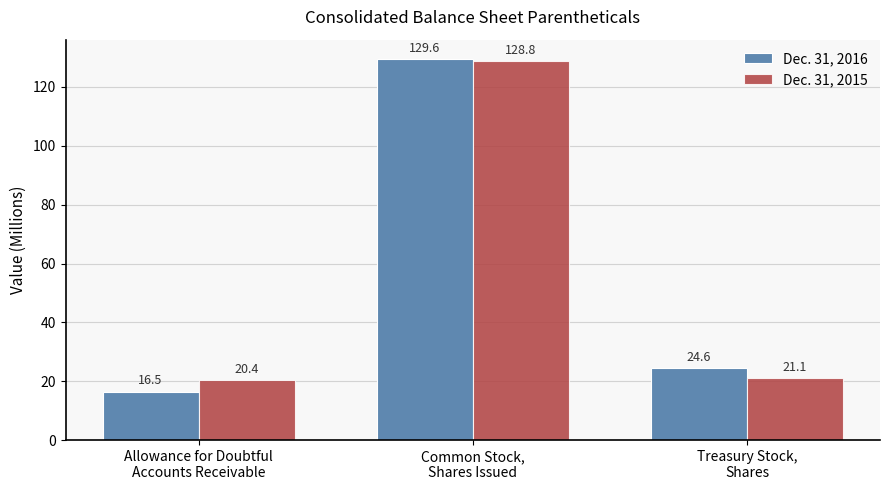

What is the value of the Dec. 31, 2016 bar at the 1st from the left?

16.5